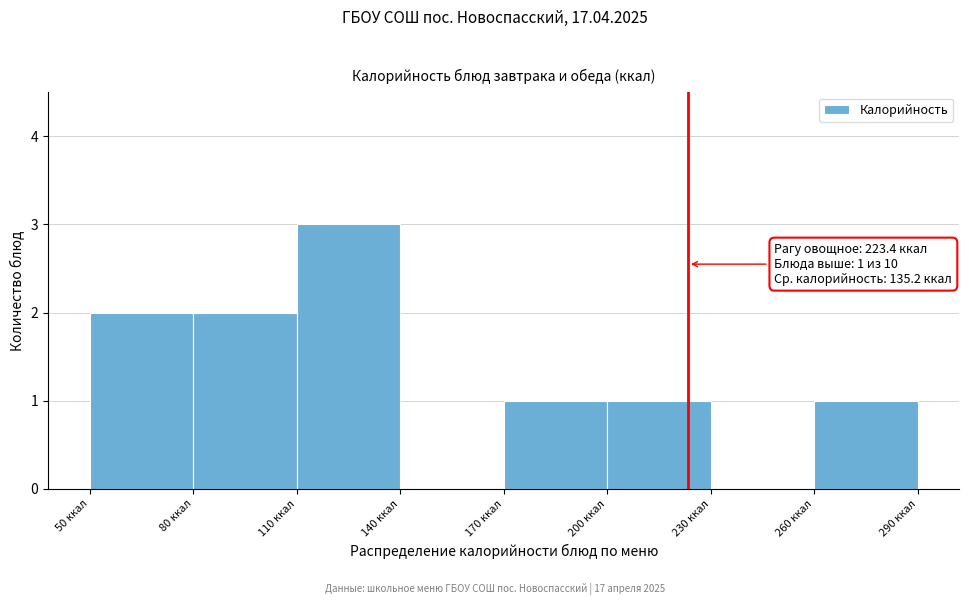

Which range on the x-axis has the tallest bar?

110 to 140